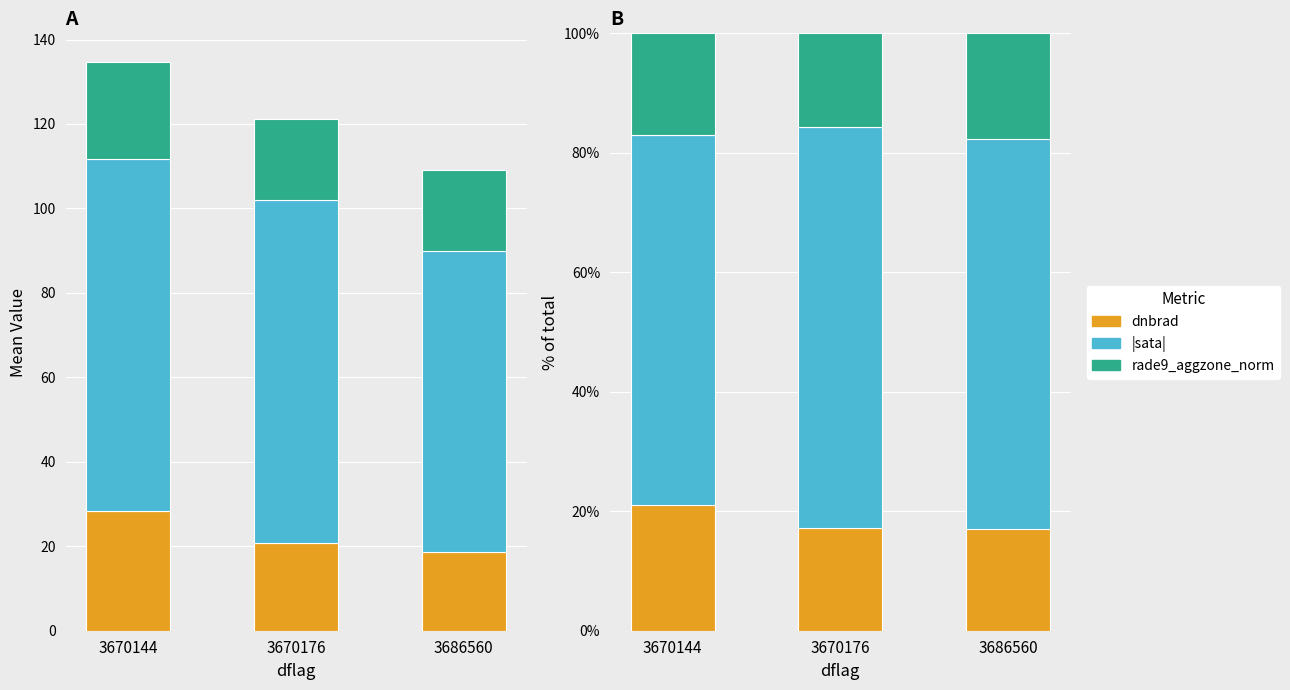

What are all the series names shown in the legend?

dnbrad, |sata|, rade9_aggzone_norm